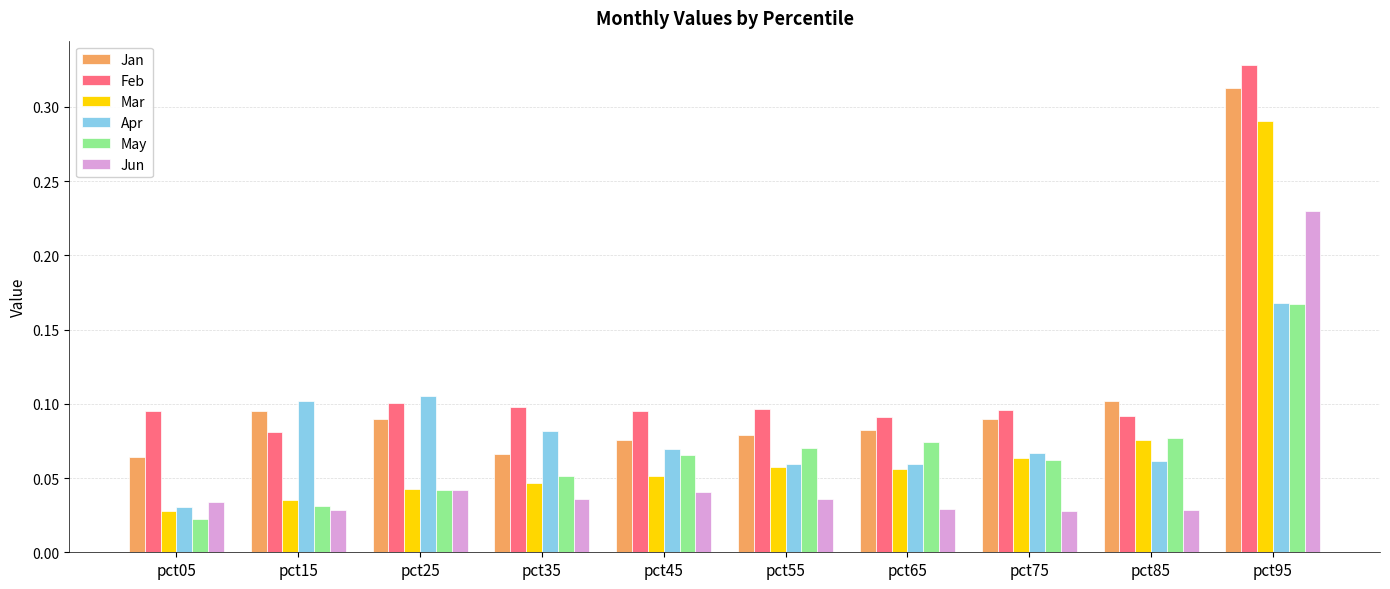

What is the total value across all series at pct15?

0.4